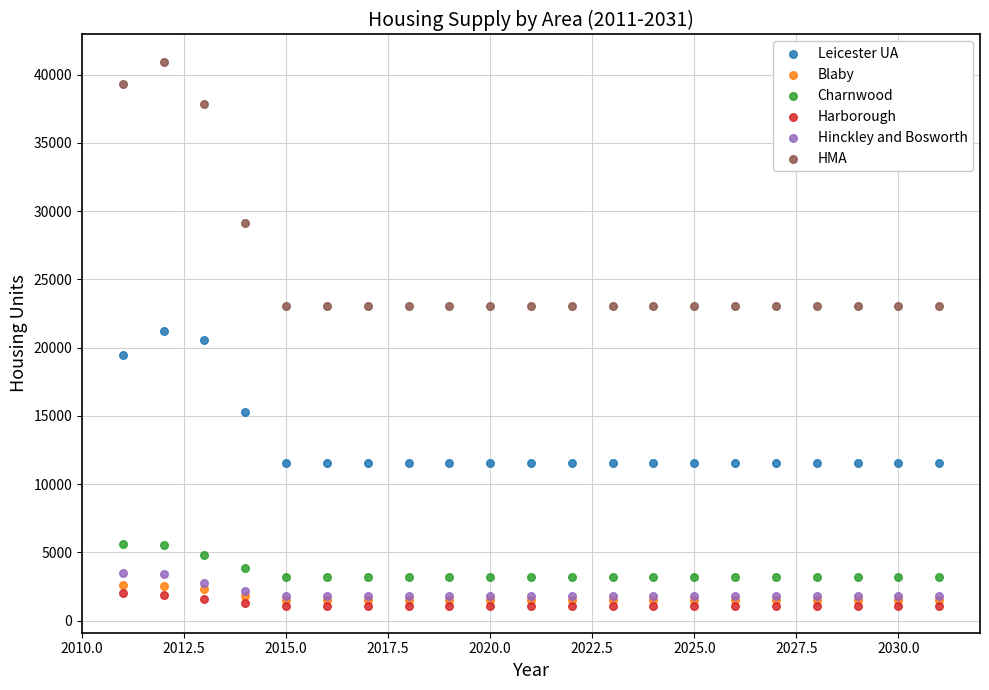

Which series contains the highest Y value?

HMA